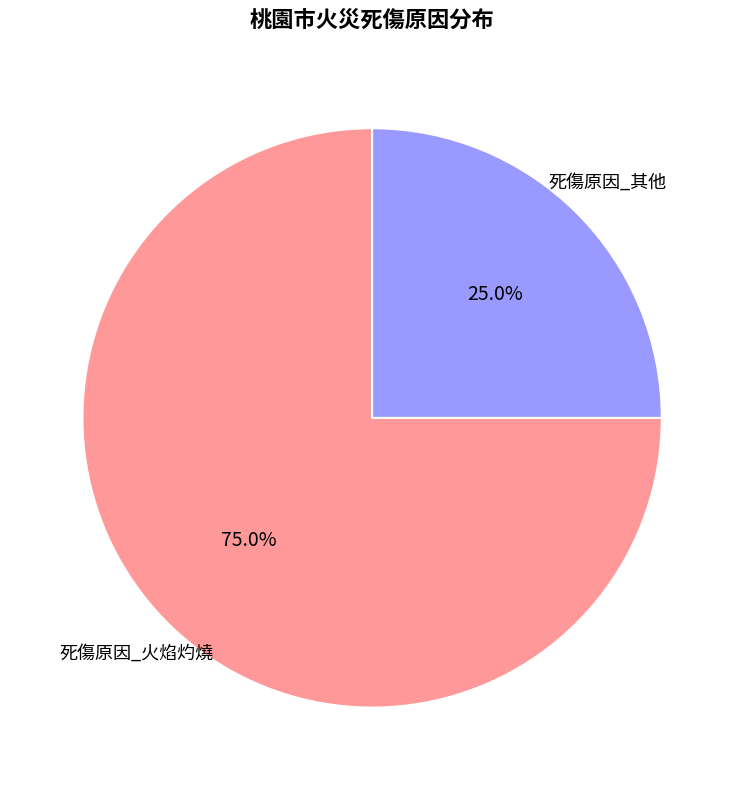

Is there any slice that represents more than half of the pie?

Yes